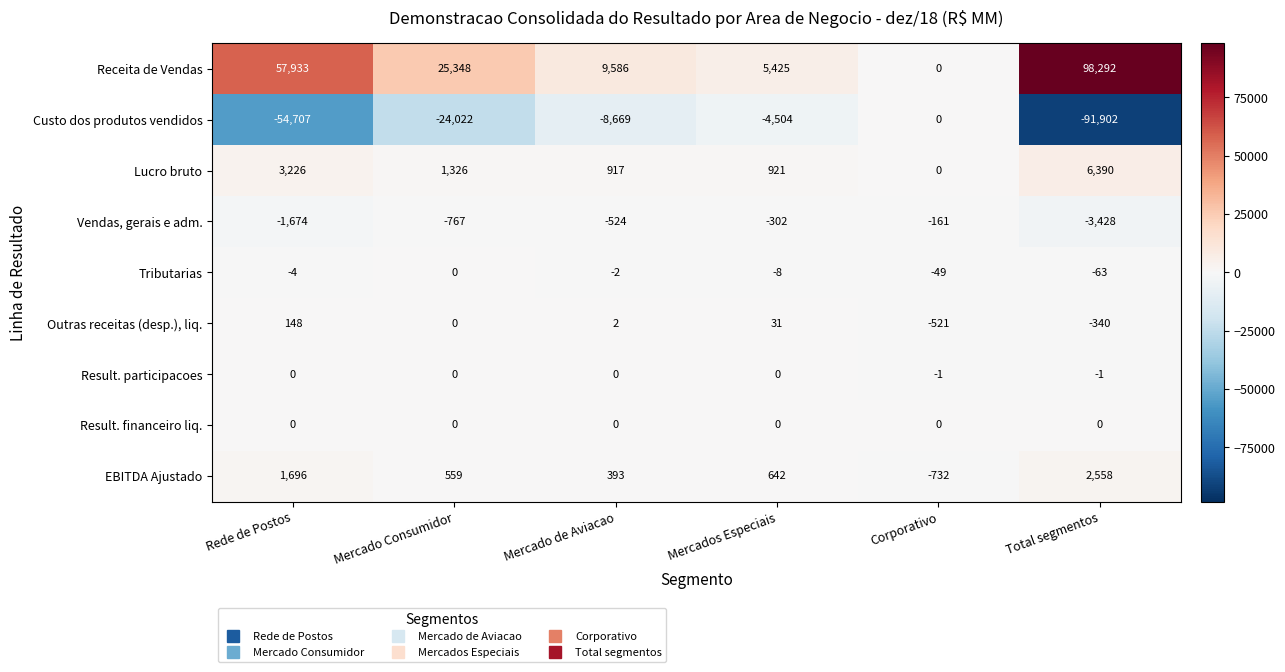

What is the total value across all series at Mercados Especiais?

2205